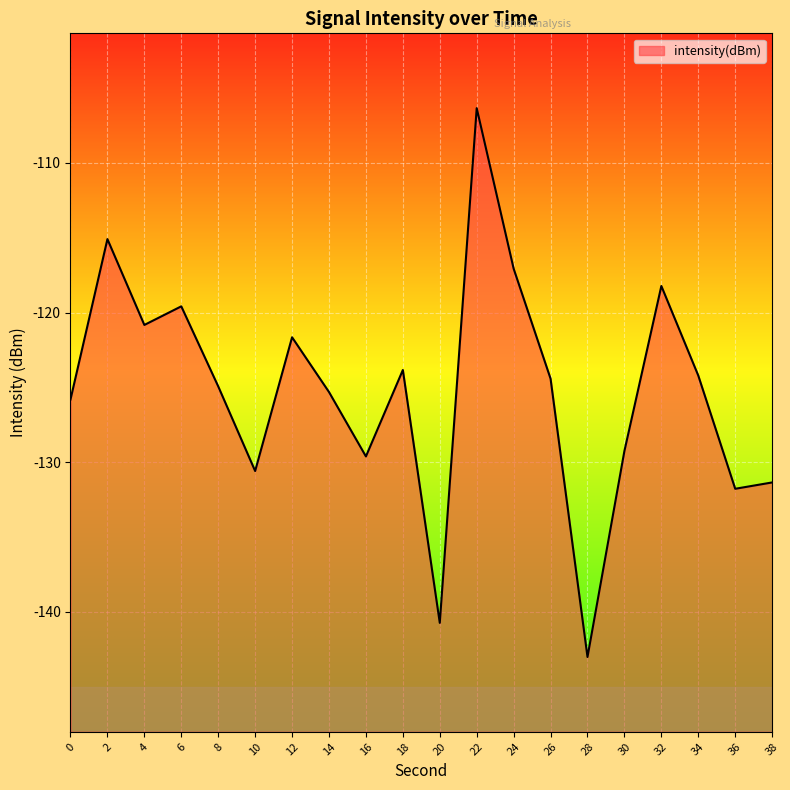

How many lines are shown in the chart?

1